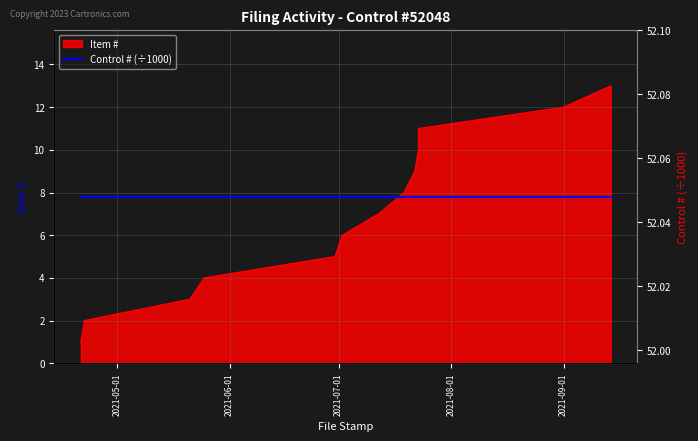

What is the value of the 5th point from the left?

5